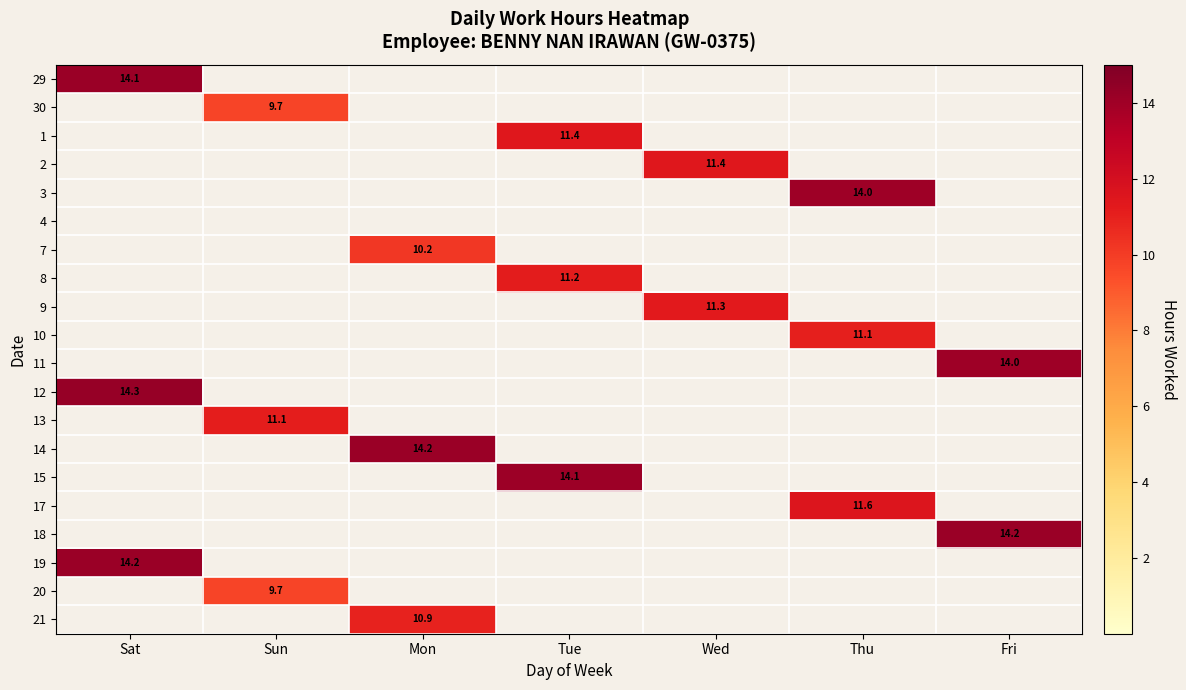

True or false: 21 has a value of 10.9 at Mon.

True